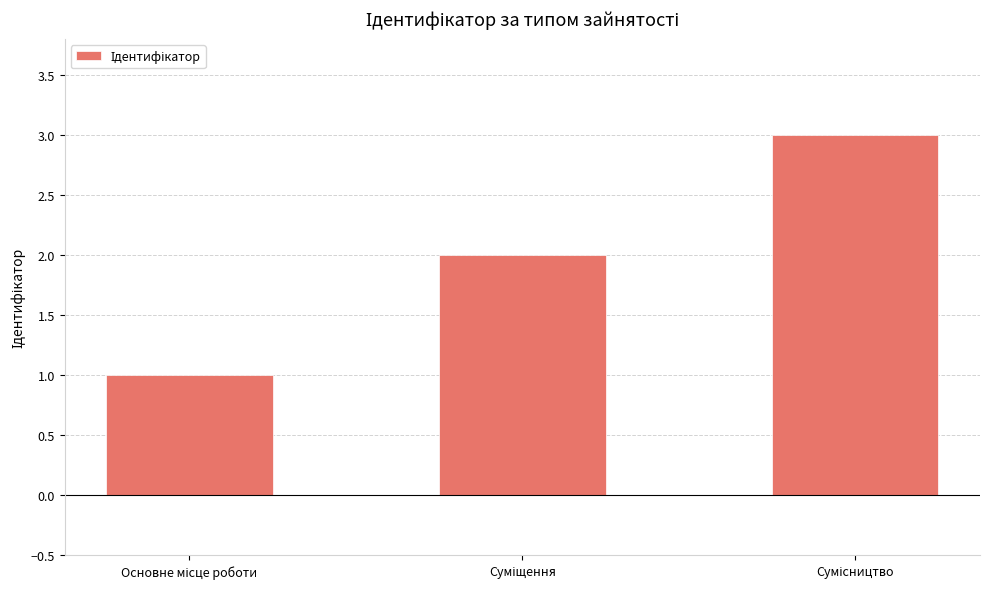

How many distinct data groups are displayed?

1